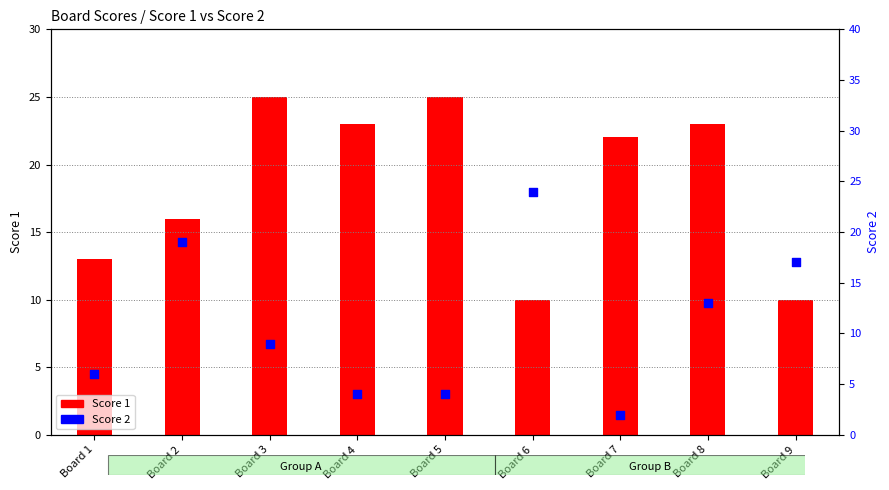

Is the value of Score 1 at Board 5 greater than the value of Score 2 at Board 9?

Yes